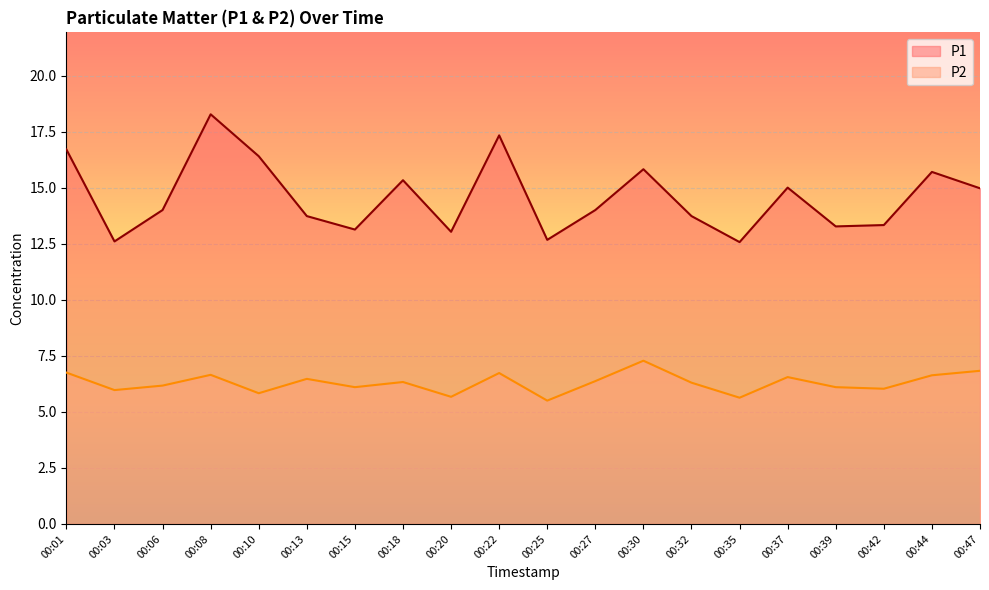

Which label corresponds to the largest value in the chart?

00:08